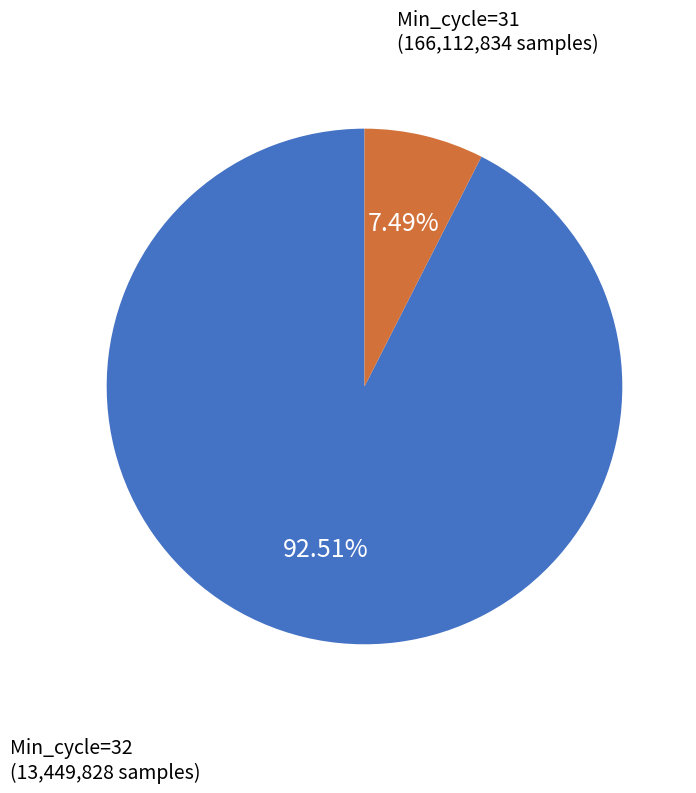

Does any single category account for the majority?

Yes